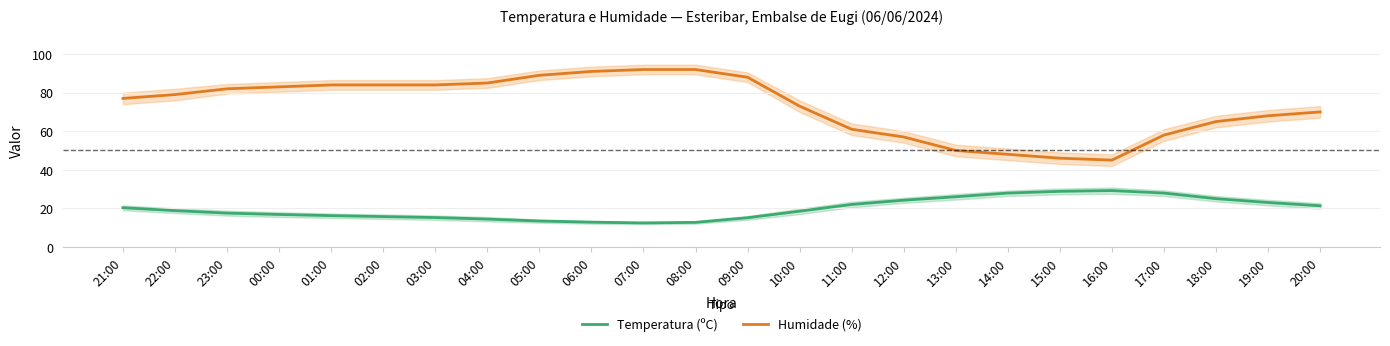

At how many categories does at least one series exceed 59?

18